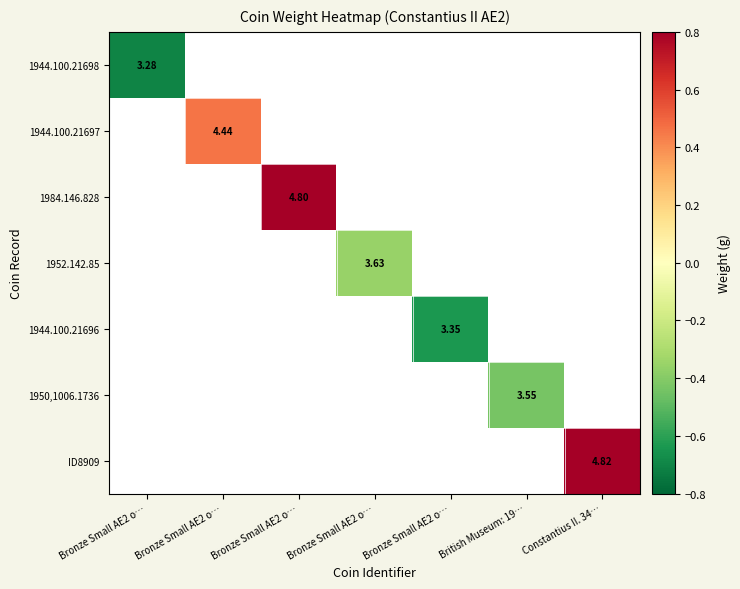

List the labels in order of 1984.146.828 value, largest first.

Bronze Small AE2 o…, Bronze Small AE2 o…, Bronze Small AE2 o…, Bronze Small AE2 o…, Bronze Small AE2 o…, British Museum: 19…, Constantius II. 34…